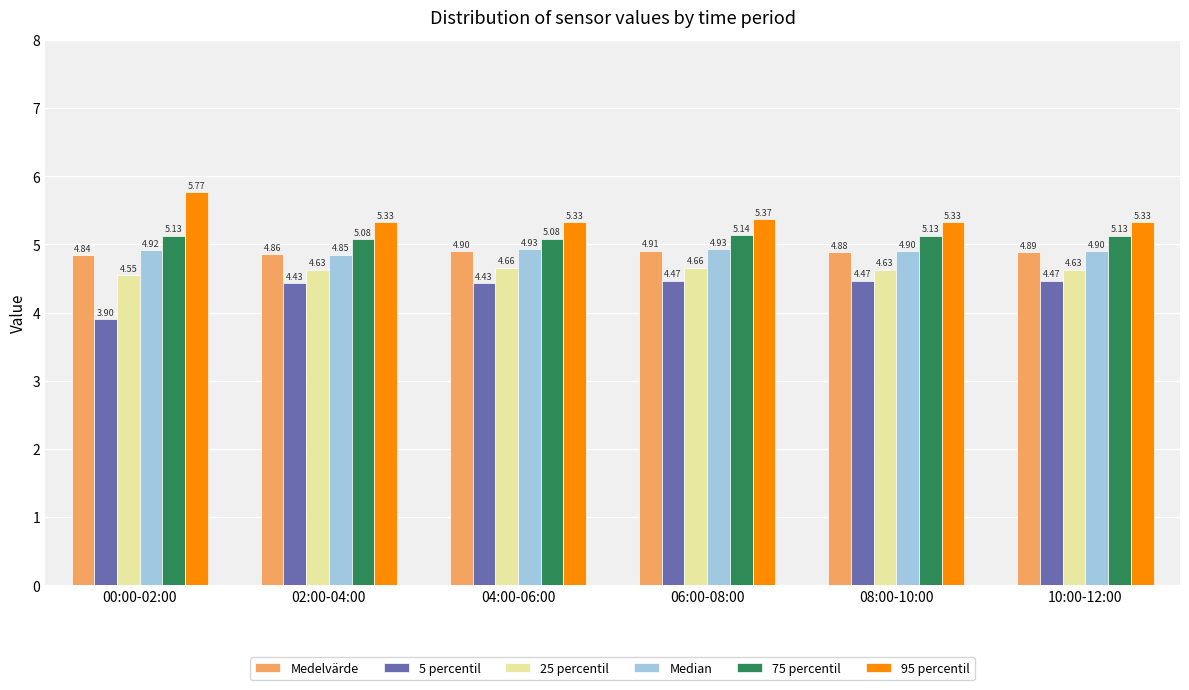

Which series has the widest spread of values?

5 percentil